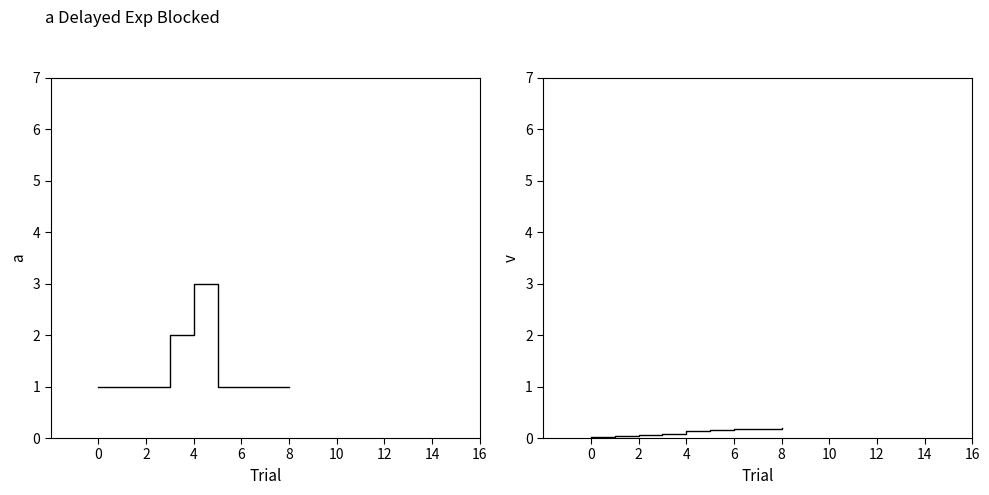

Is it true that Exams per Day equals 0.4 at 14?

False